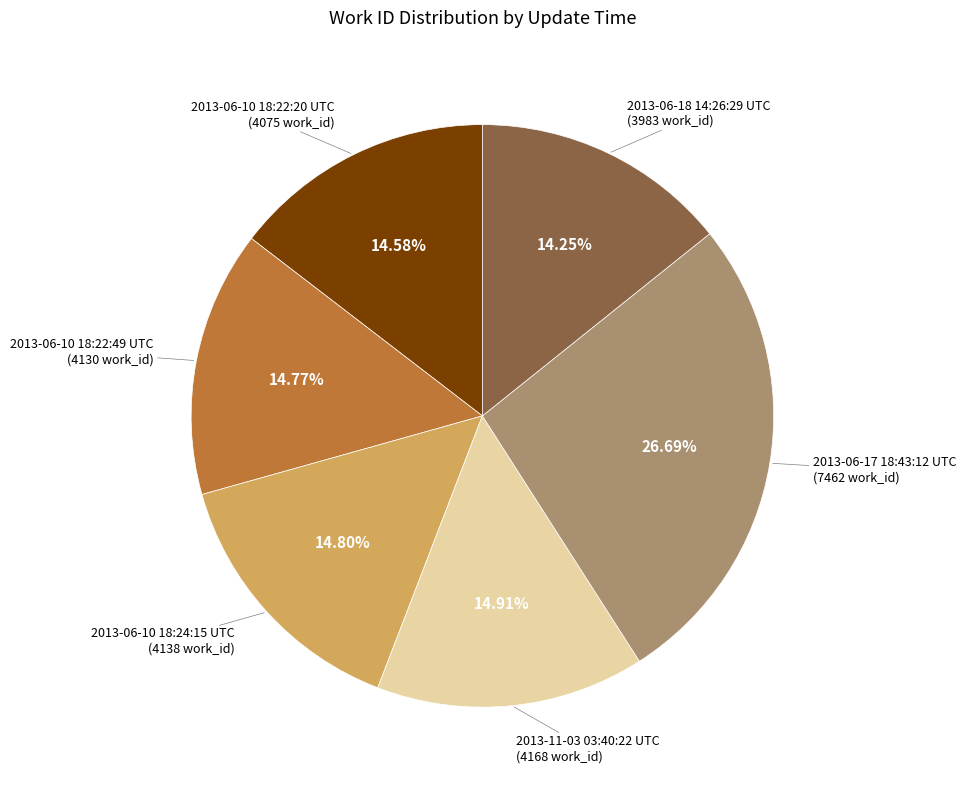

Is there any slice that represents more than half of the pie?

No